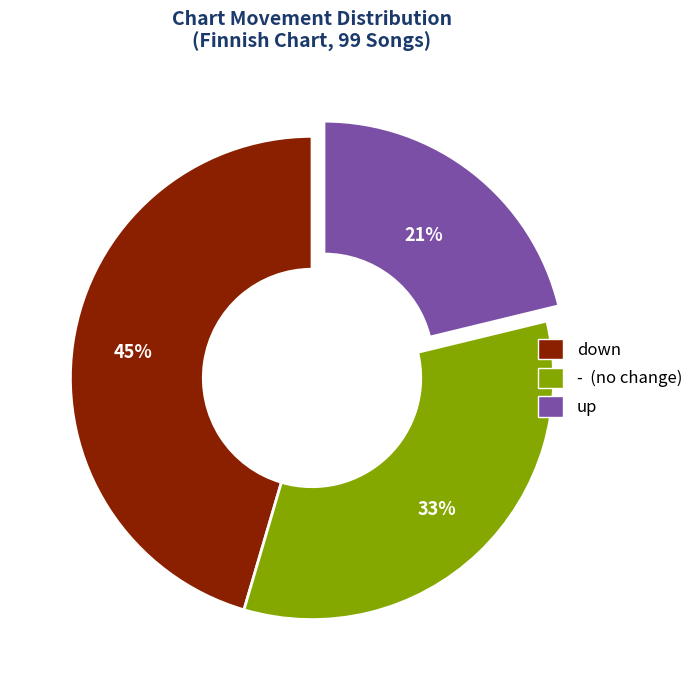

True or false: down accounts for 45% of the total.

True